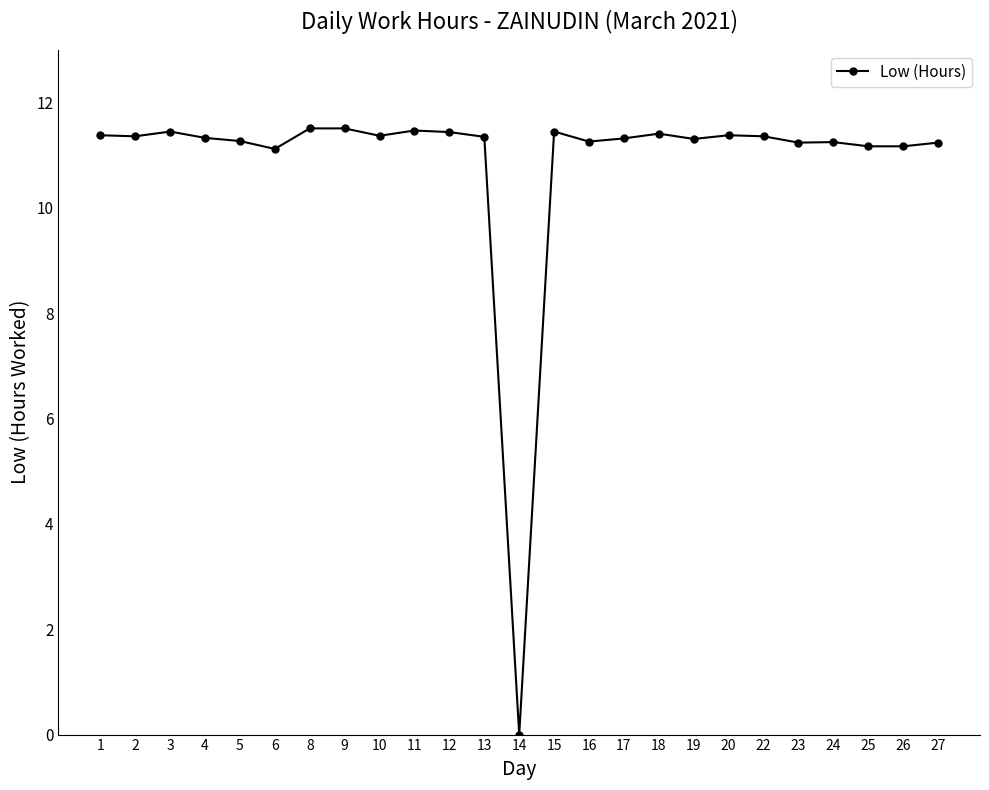

True or false: the data shows 11.4 at 15.

True